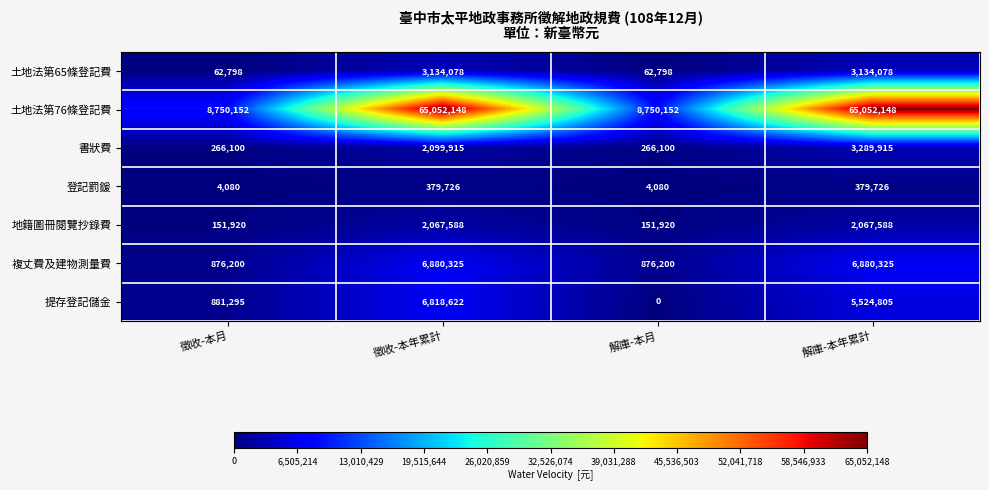

The 土地法第76條登記費 series shows 65052148 at 解庫-本年累計. True or false?

True